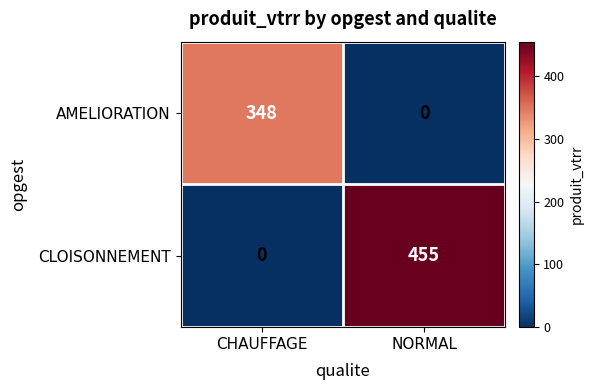

What is the average value of the AMELIORATION series?

174